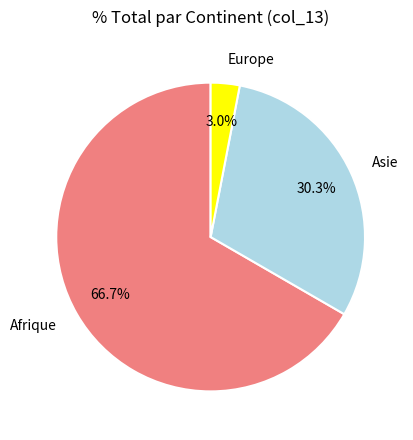

What is the total percentage of Asie and Afrique?

97.0%